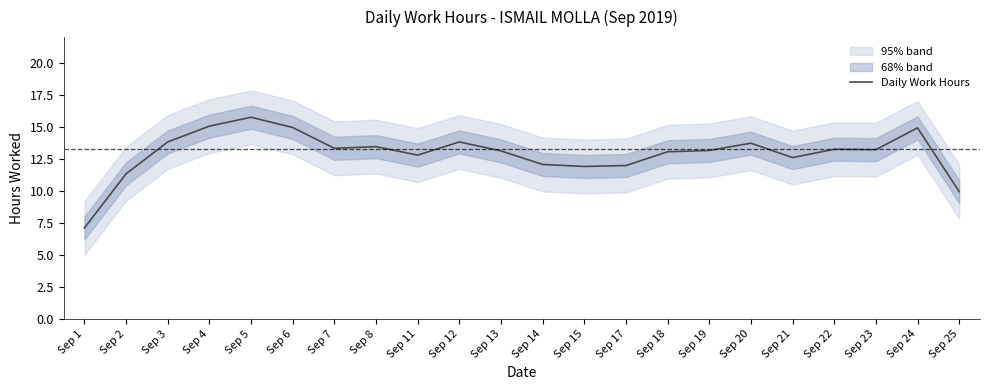

What is the value of the 13th point from the left?

11.9